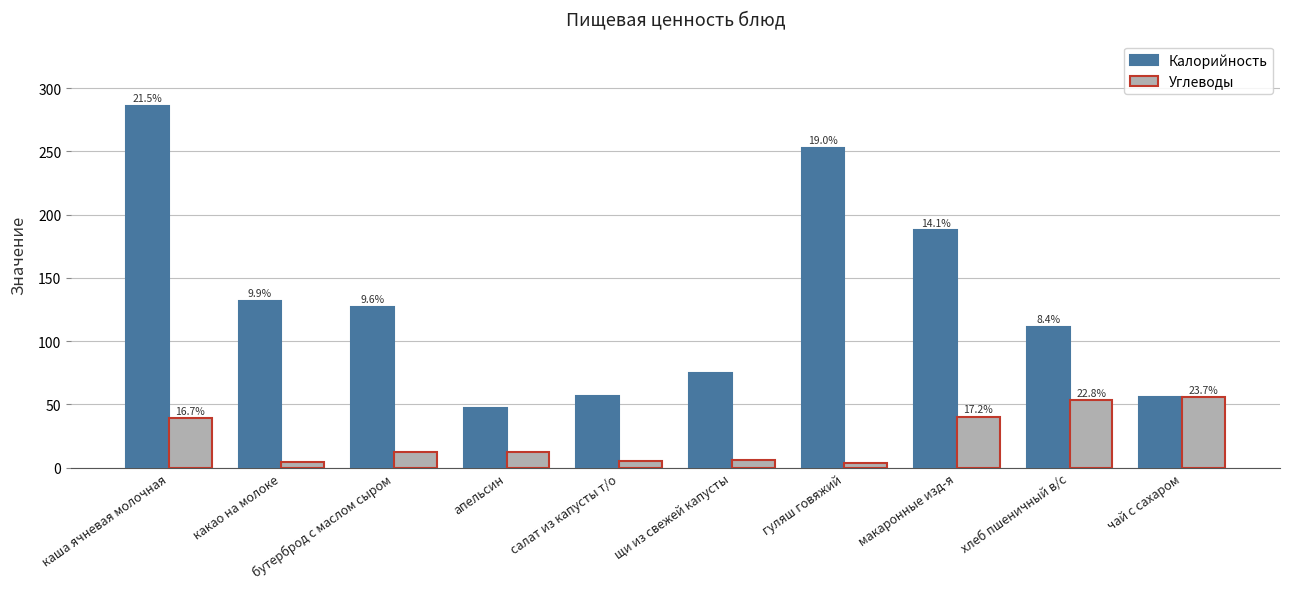

Does the chart contain stacked bars?

No